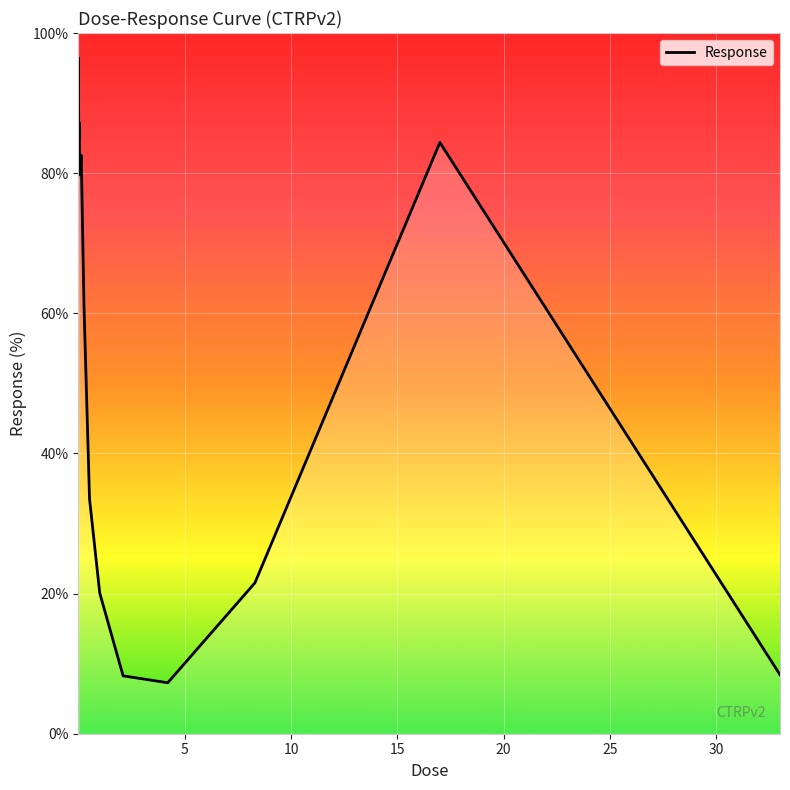

Count the number of values greater than 82.

8